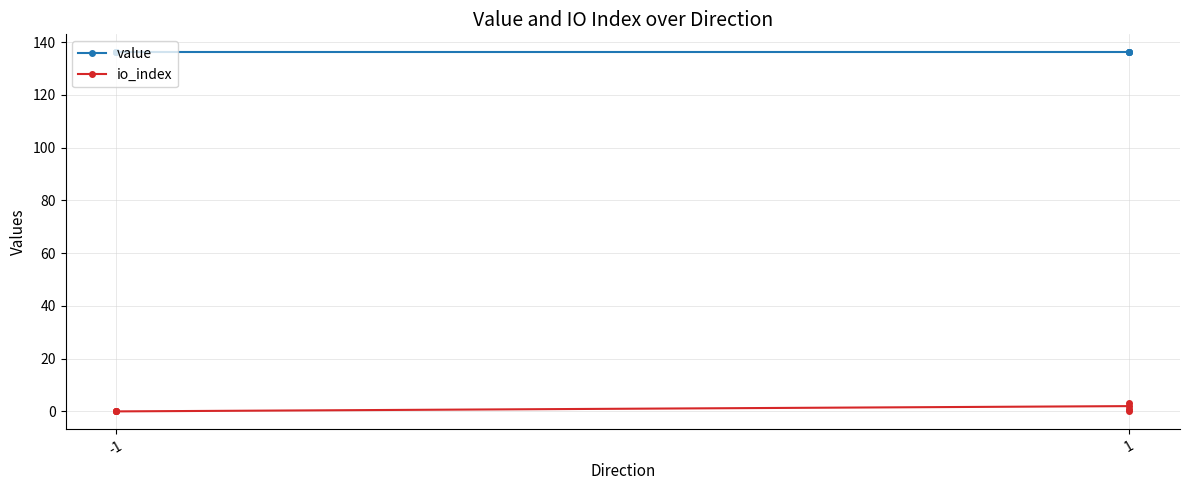

Between -1 and 1, which series saw the biggest shift?

io_index